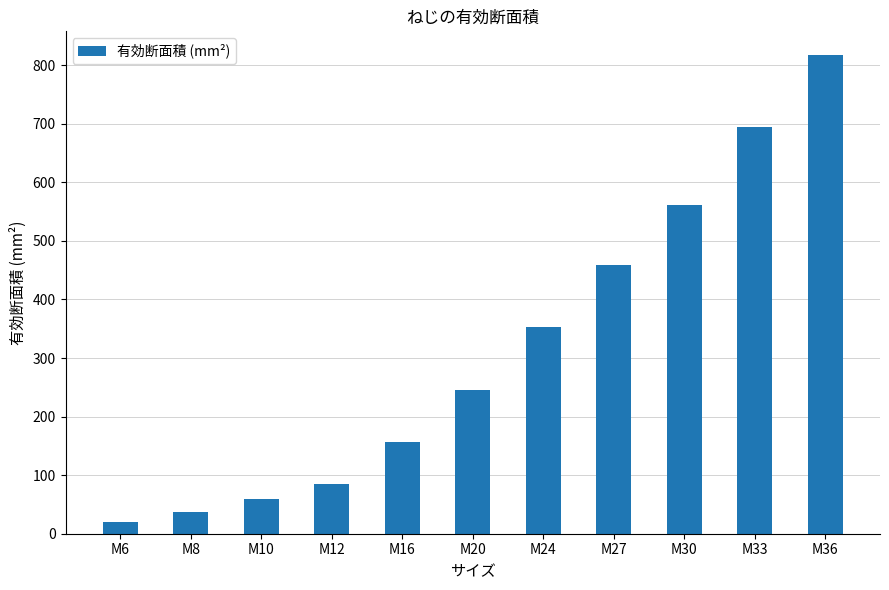

What is the minimum value shown in the chart?

20.1